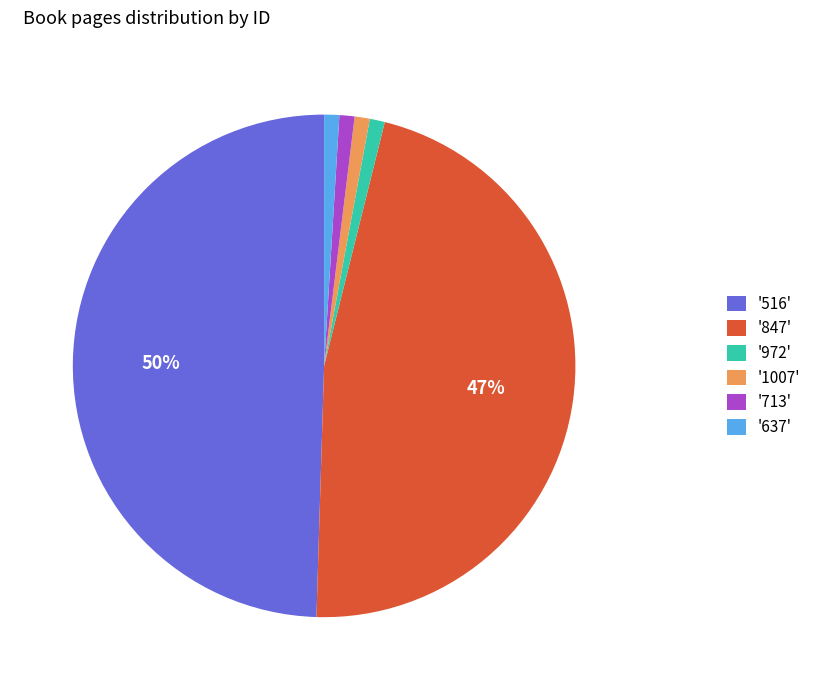

Is it true that '713' is 1% of the pie?

True